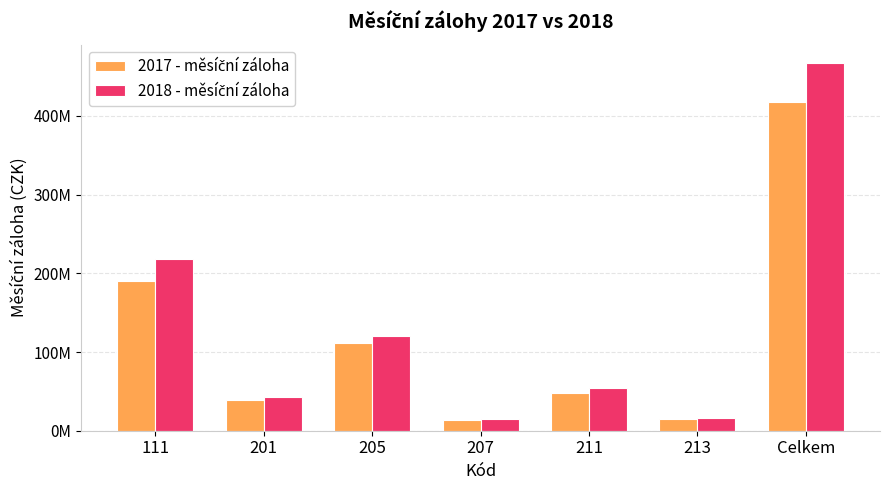

At which label does 2017 - měsíční záloha reach its minimum?

207